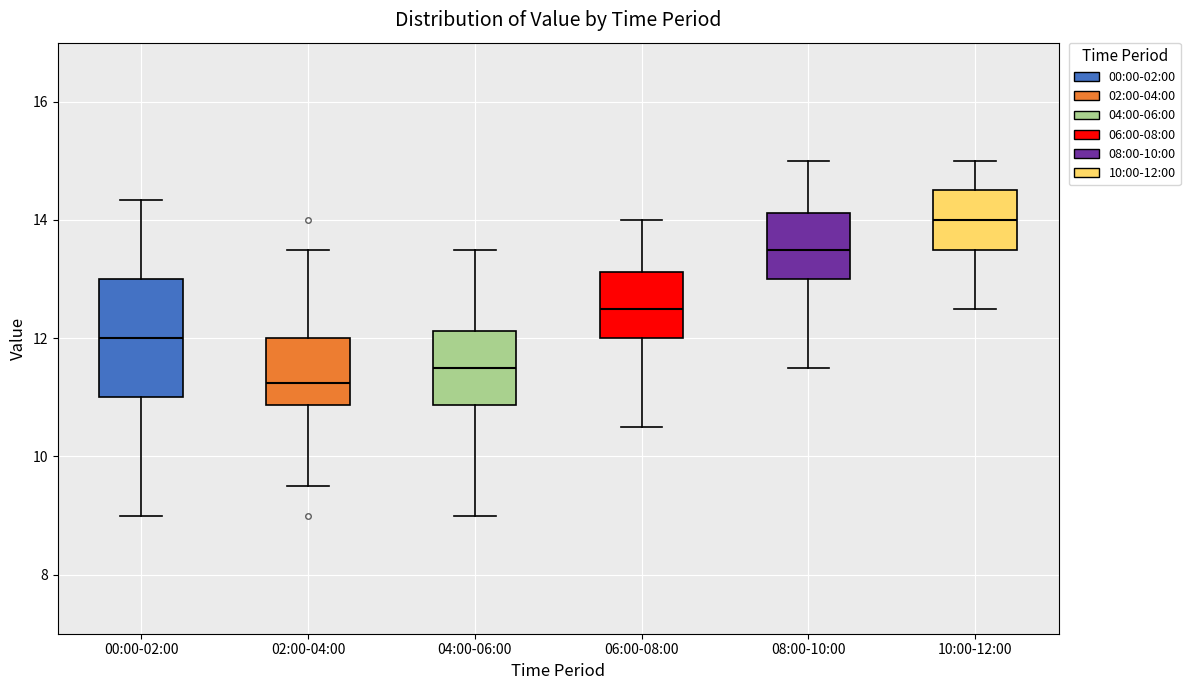

Where is the upper edge of the box for 00:00-02:00 on the y-axis? The values are not printed on the chart, so give them approximately, as read against the axis.

13.0